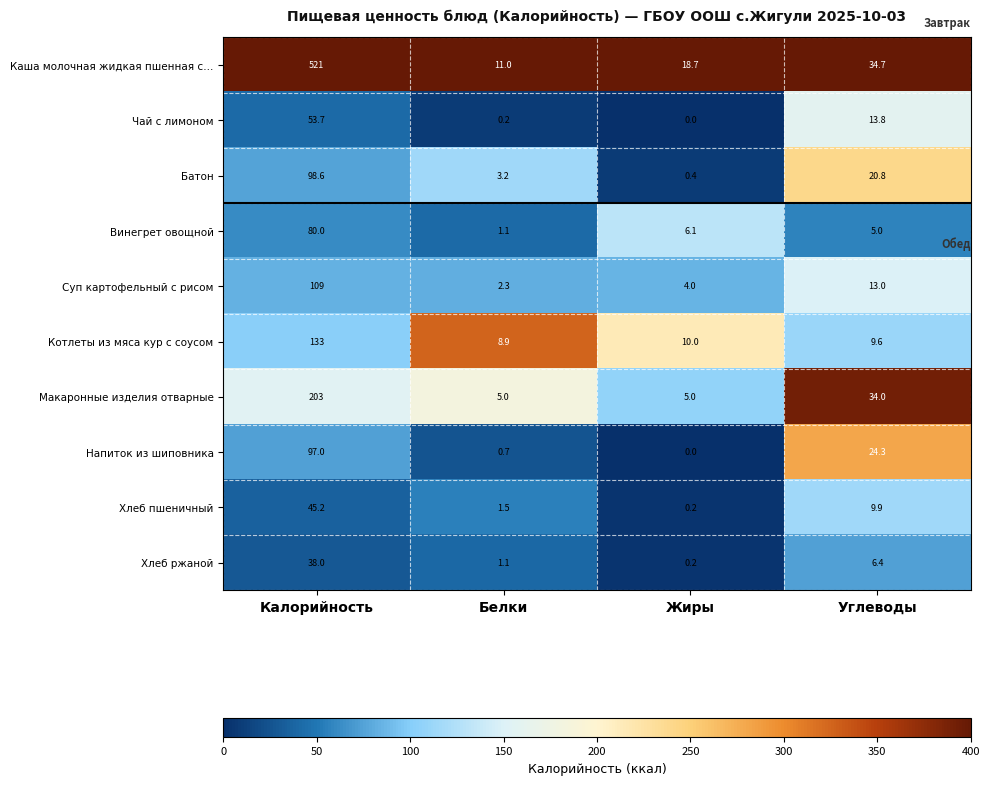

What is the difference between the Чай с лимоном values at Углеводы and Калорийность?

39.9